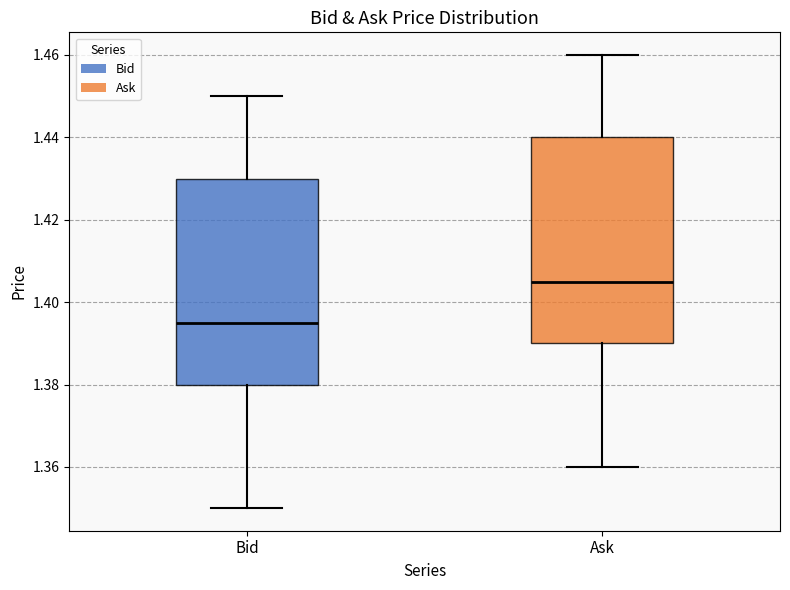

Where is the upper edge of the box for Ask on the y-axis? The values are not printed on the chart, so give them approximately, as read against the axis.

1.440